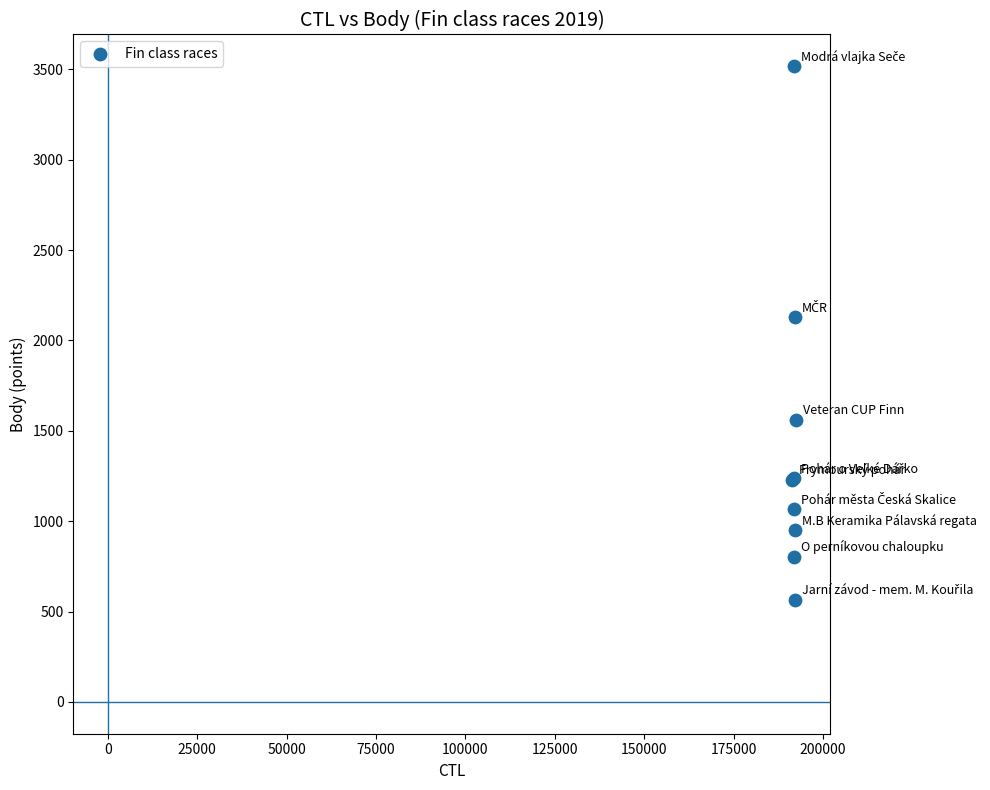

What Y value in the scatter plot is closest to 2040?

2129